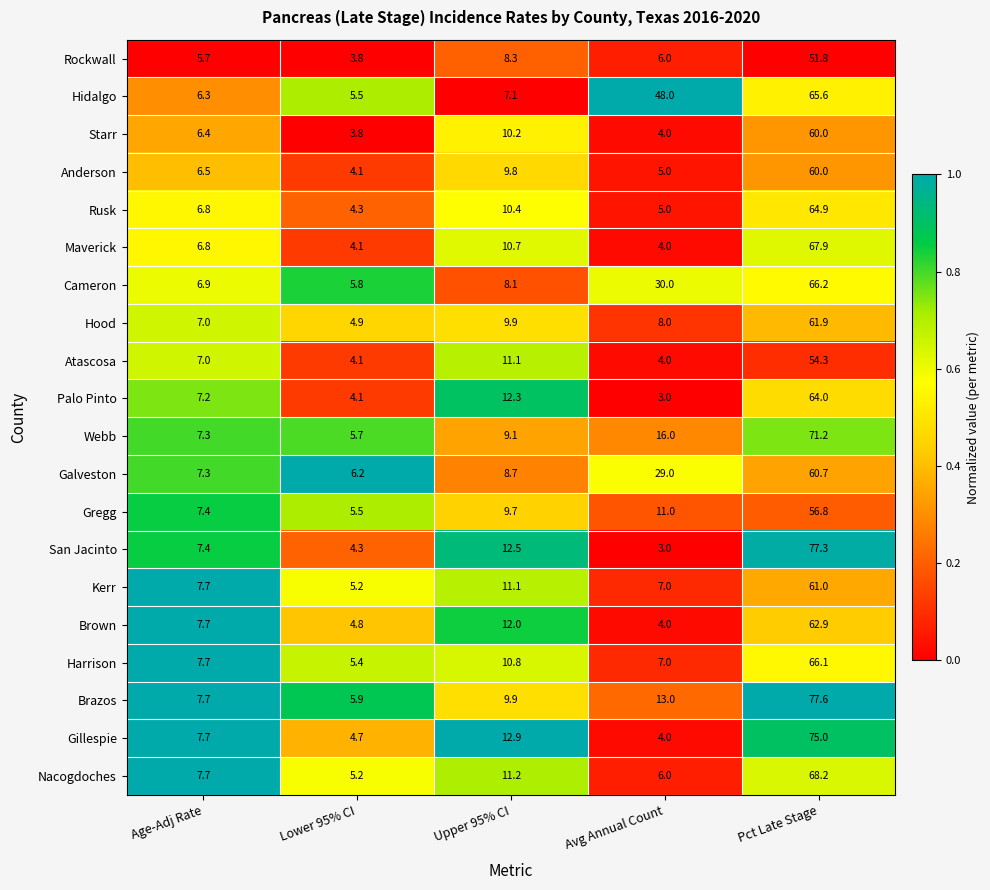

What is the average value of the Harrison series?

19.4